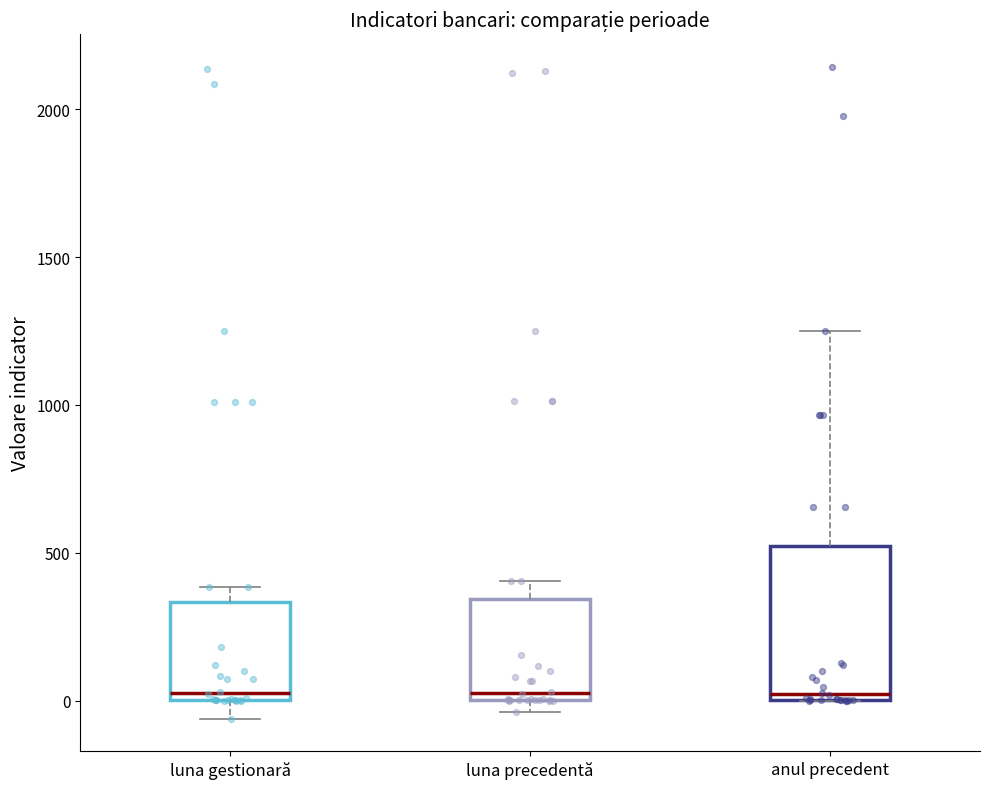

Reading left to right, read every box against the y-axis: the position of its median line, the range the box covers, and the ends of its whiskers. The values are not printed on the chart, so give them approximately, as read against the axis.

luna gestionară: median 50, box 0 to 350, whiskers -50 to 400
luna precedentă: median 0 (just above the box's lower edge), box 0 to 350, whiskers -50 to 400
anul precedent: median 0 (just above the box's lower edge), box 0 to 500, whiskers 0 to 1250